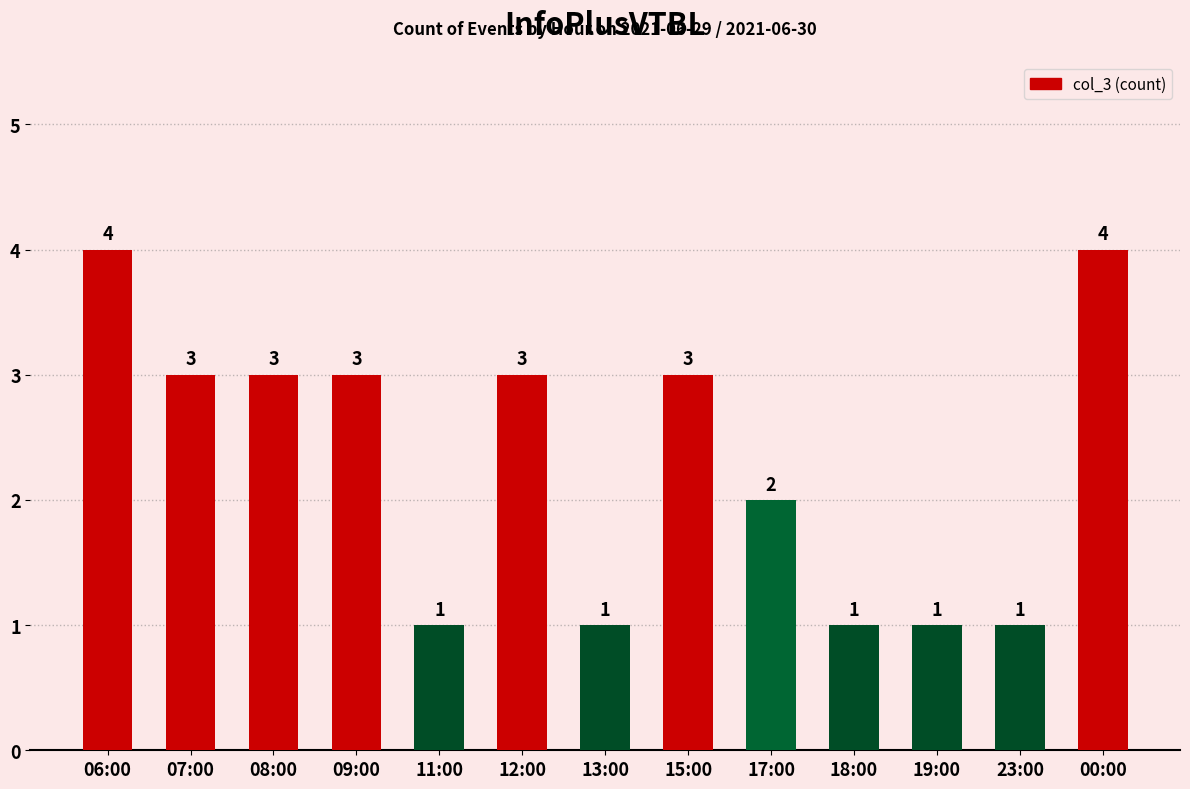

True or false: the data shows 2 at 18:00.

False